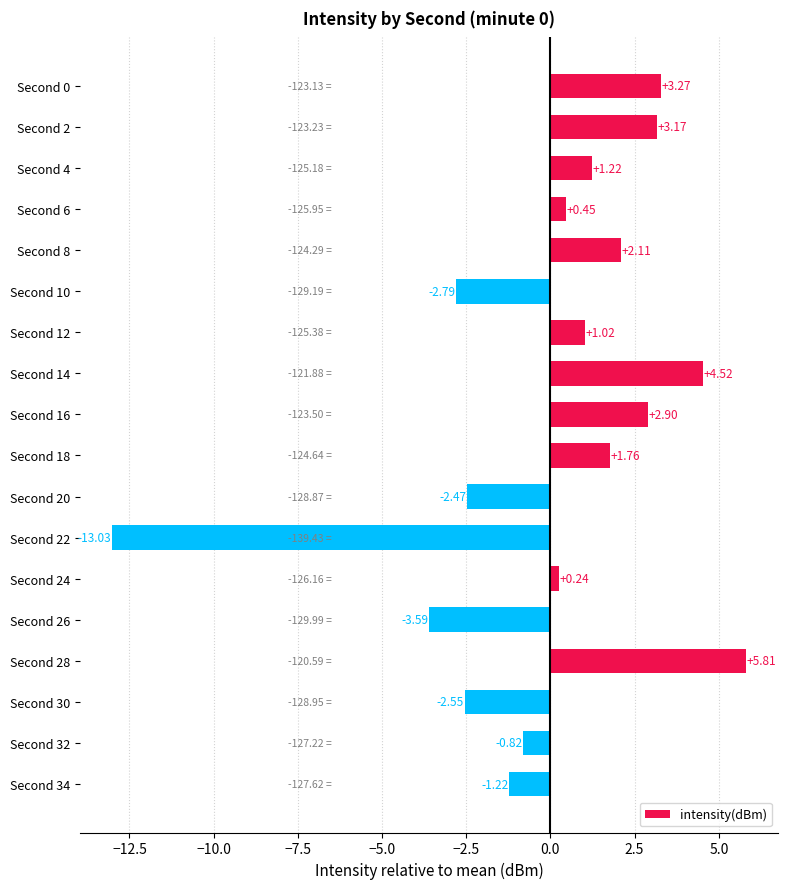

Which has a higher value, Second 30 or Second 32?

Second 32